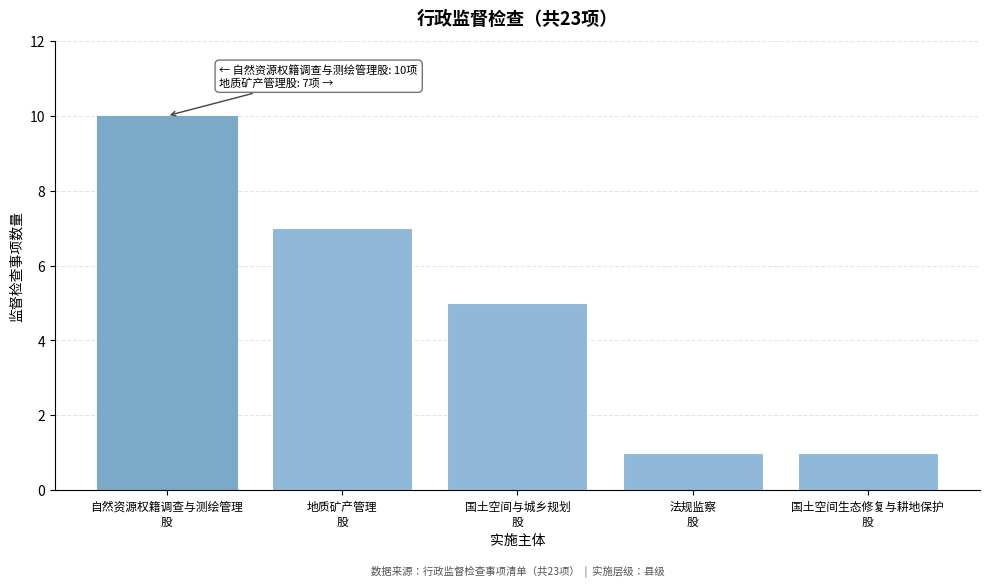

Reading right to left, transcribe all the data shown in this chart.

1	1	5	7	10